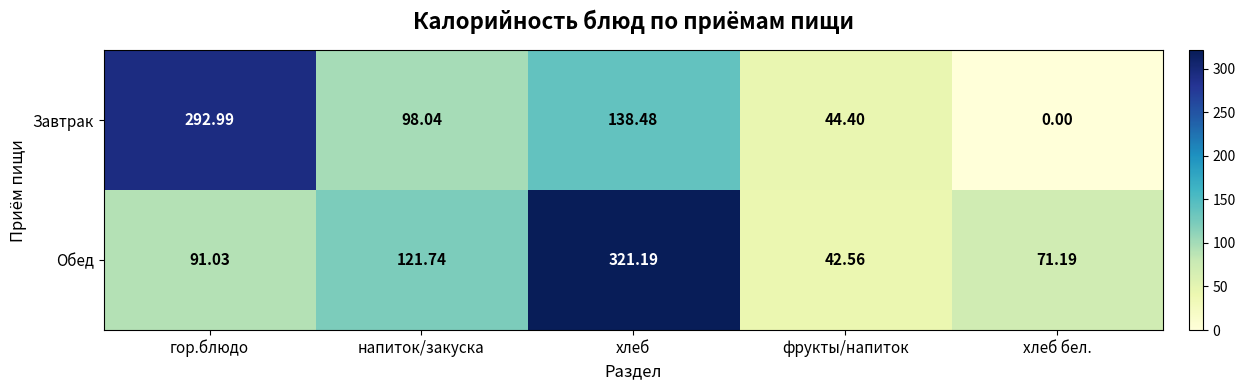

How many data points in Обед are less than 91?

2